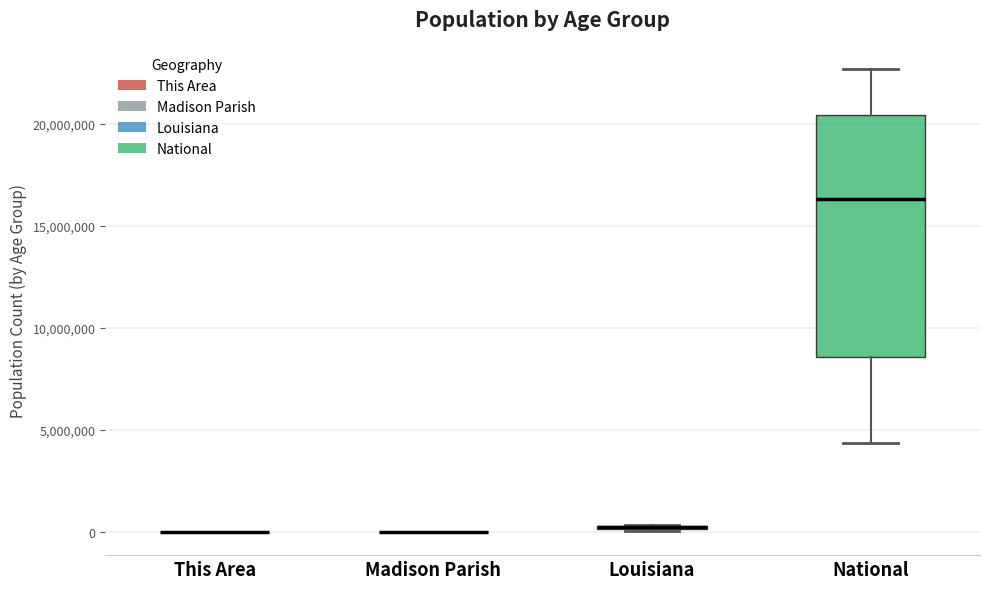

Comparing the boxes themselves (not the whiskers), which one is the tallest?

National